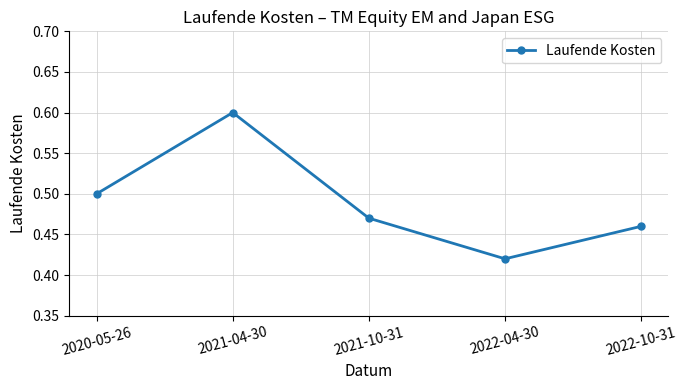

Which label corresponds to the smallest value in the chart?

2022-04-30